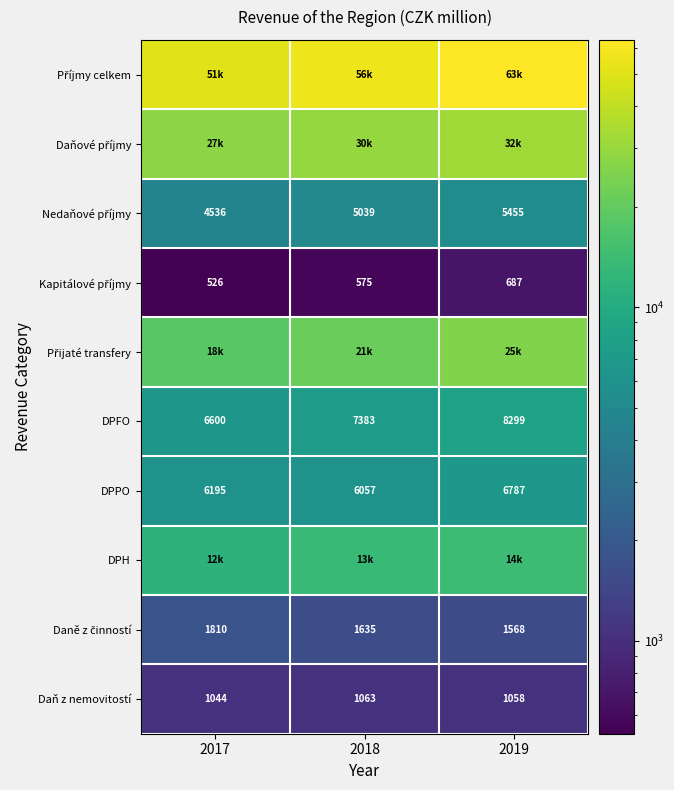

At which category is the sum across all series the highest?

2019